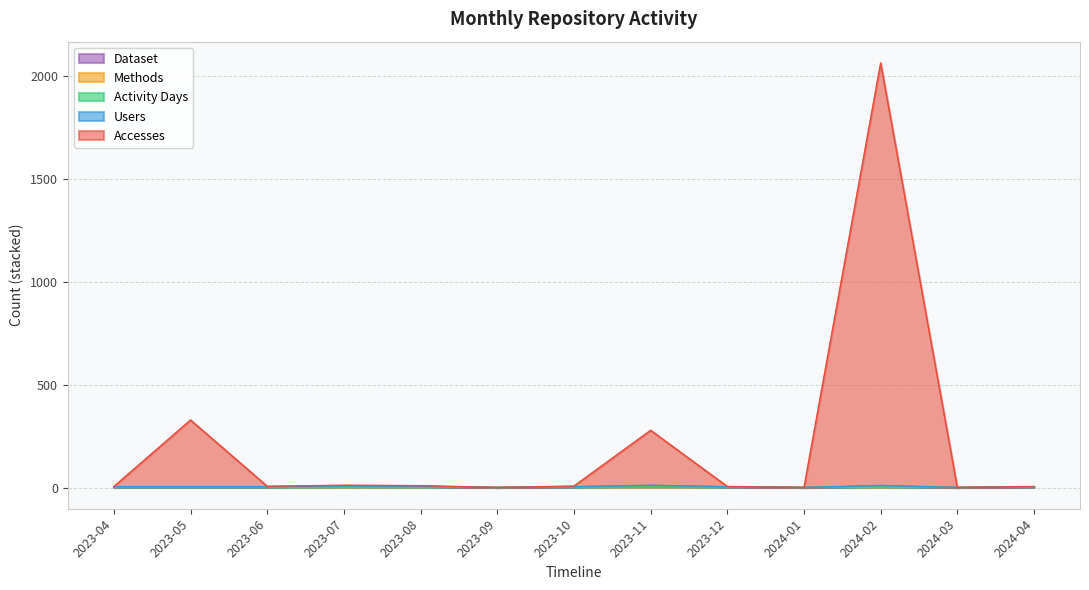

What is the approximate value of Users at 2024-02, to the nearest 5?

10